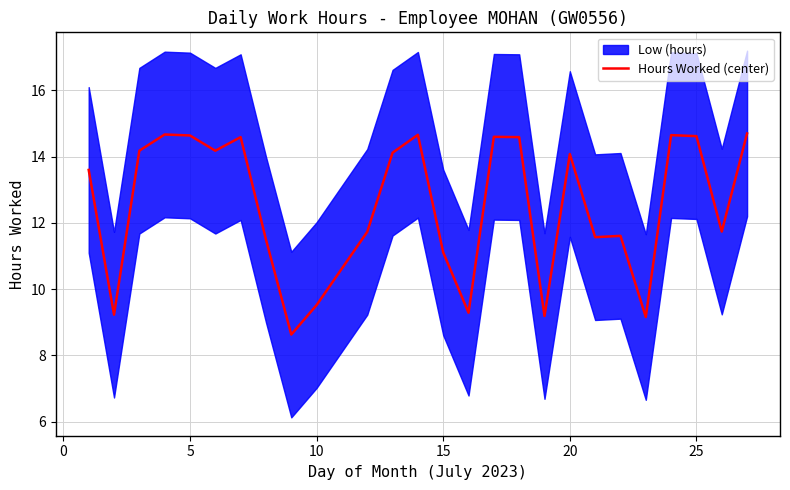

The value at 25 is 14.7. True or false?

True